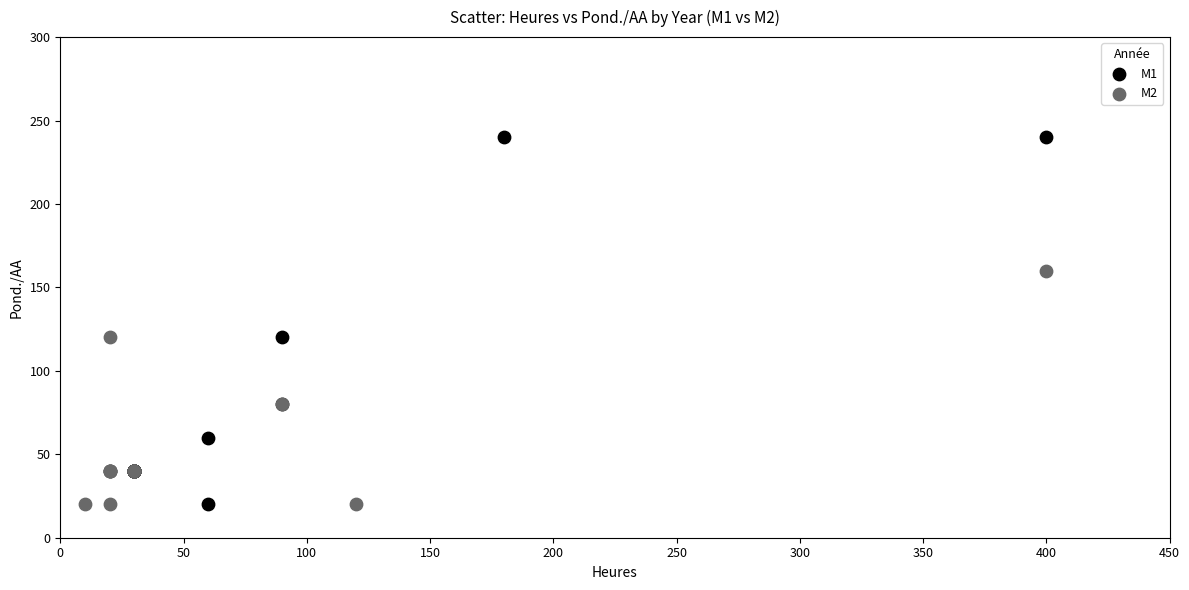

Which series has the widest spread of Y values?

M1